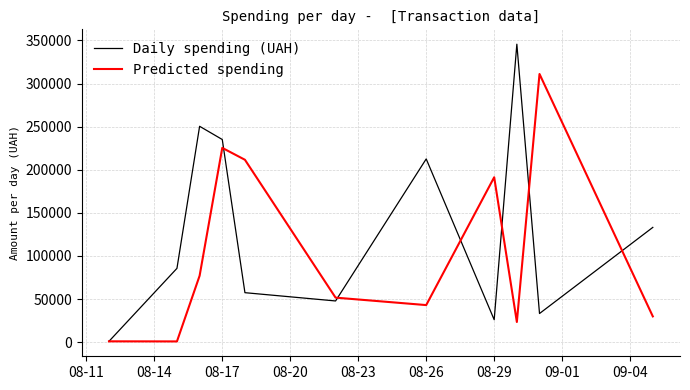

Which series has the largest range (max minus min)?

Daily spending (UAH)